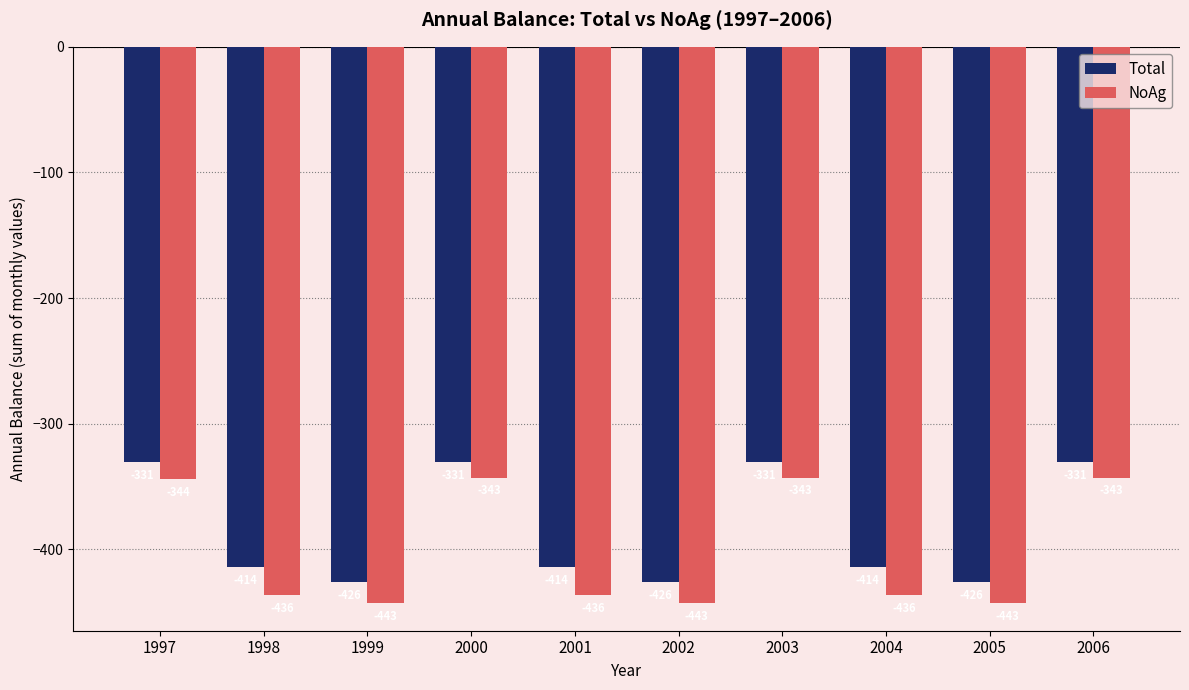

Between 2000 and 2002, which series saw the biggest shift?

NoAg